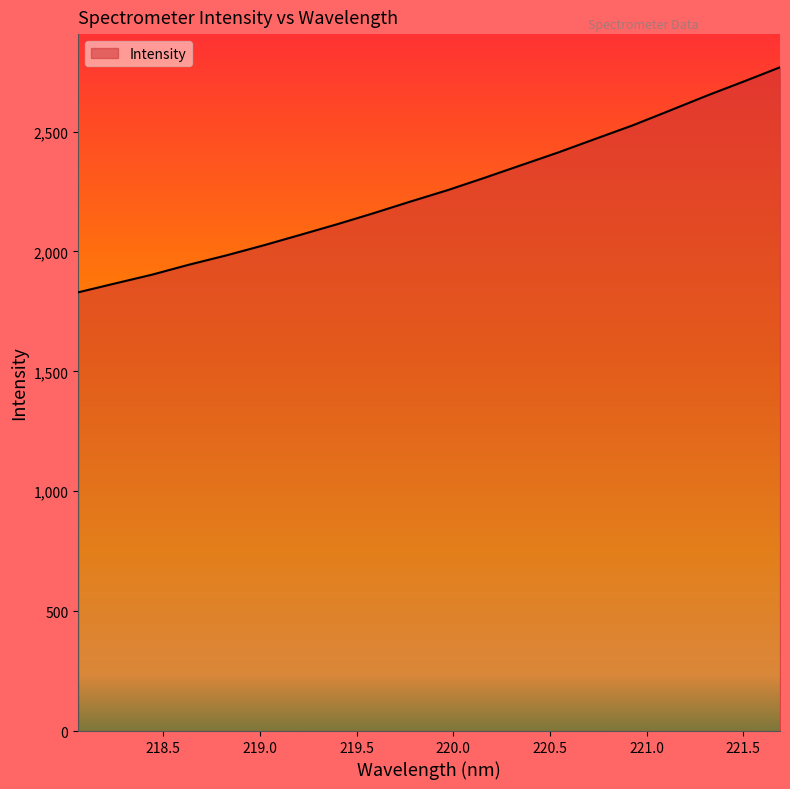

What is the smallest value displayed?

1829.4